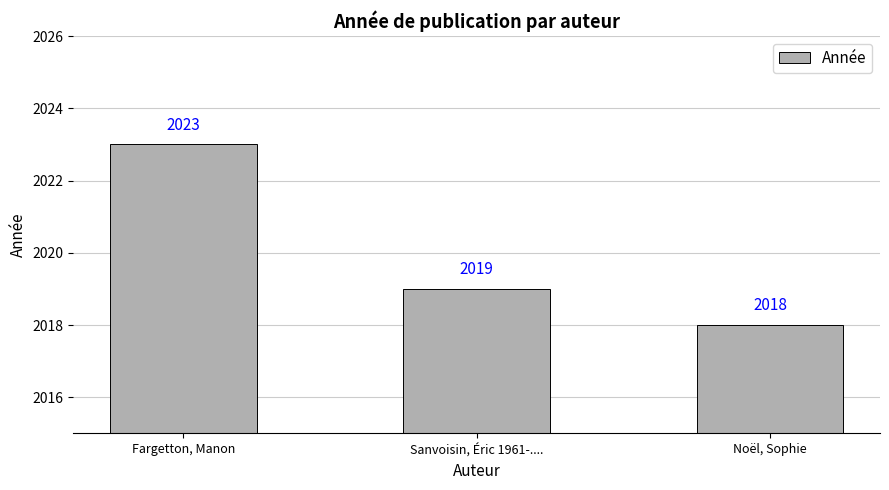

What is the maximum value shown in the chart?

2023